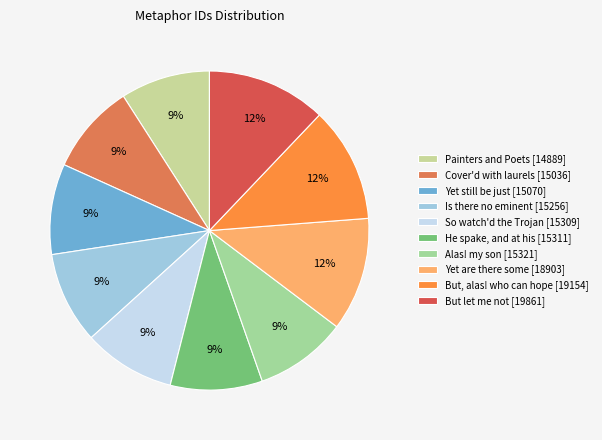

Between But, alas! who can hope [19154] and Is there no eminent [15256], which is larger?

But, alas! who can hope [19154]